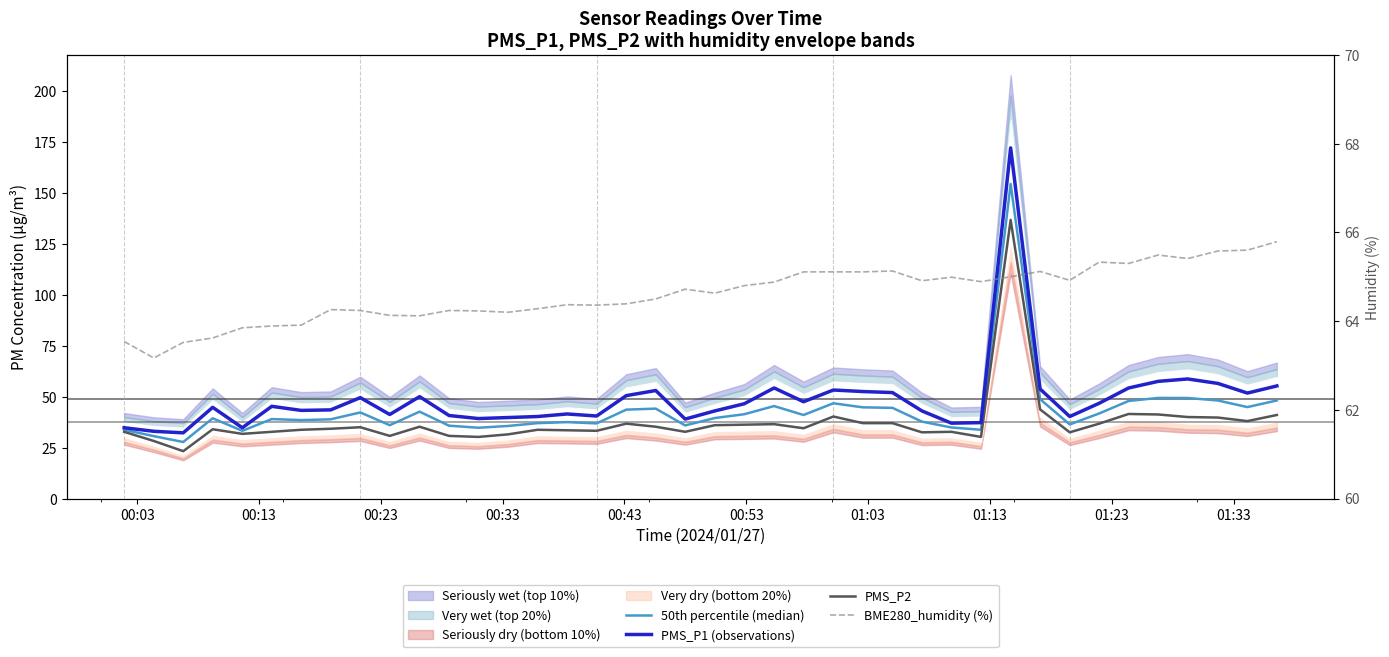

How many interior local peaks does the BME280_humidity (%) series have?

9